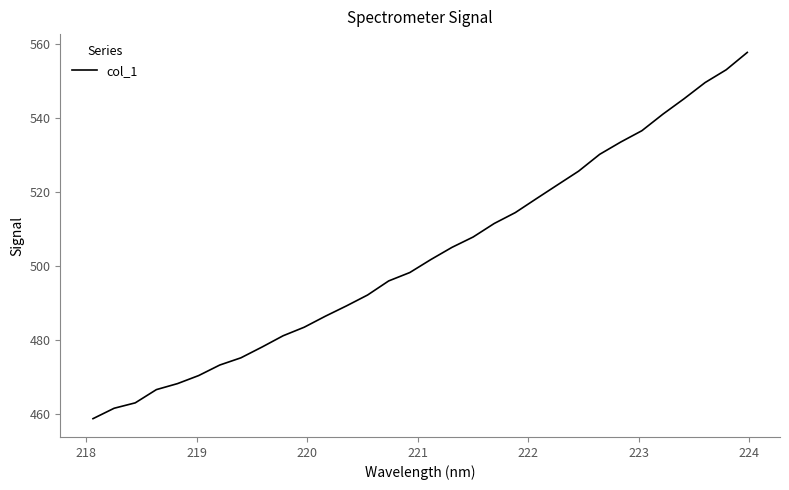

Reading right to left, extract all data points from this chart.

557.6	552.9	549.5	545.1	541.0	536.5	533.4	530.1	525.6	521.9	518.2	514.4	511.5	507.8	505.0	501.7	498.2	496.0	492.2	489.2	486.4	483.5	481.2	478.1	475.2	473.3	470.4	468.3	466.6	463.1	461.6	458.8